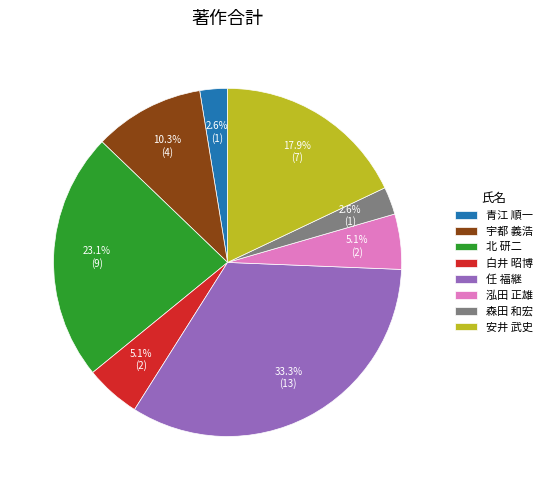

Does 宇都 義浩 account for over 50% of the chart?

No